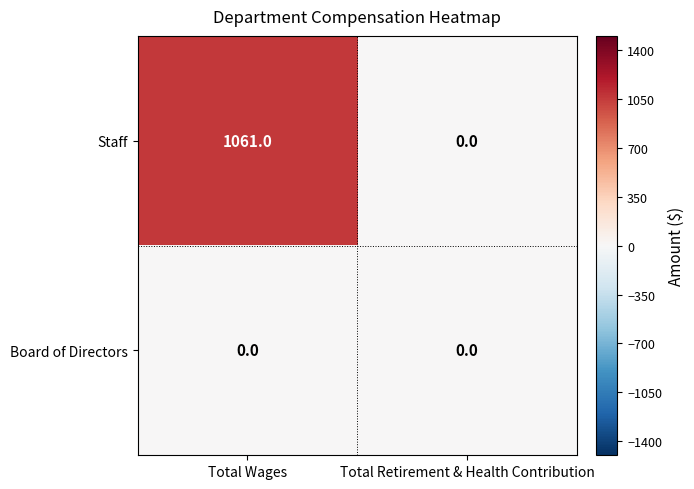

Count the number of categories in the chart.

2